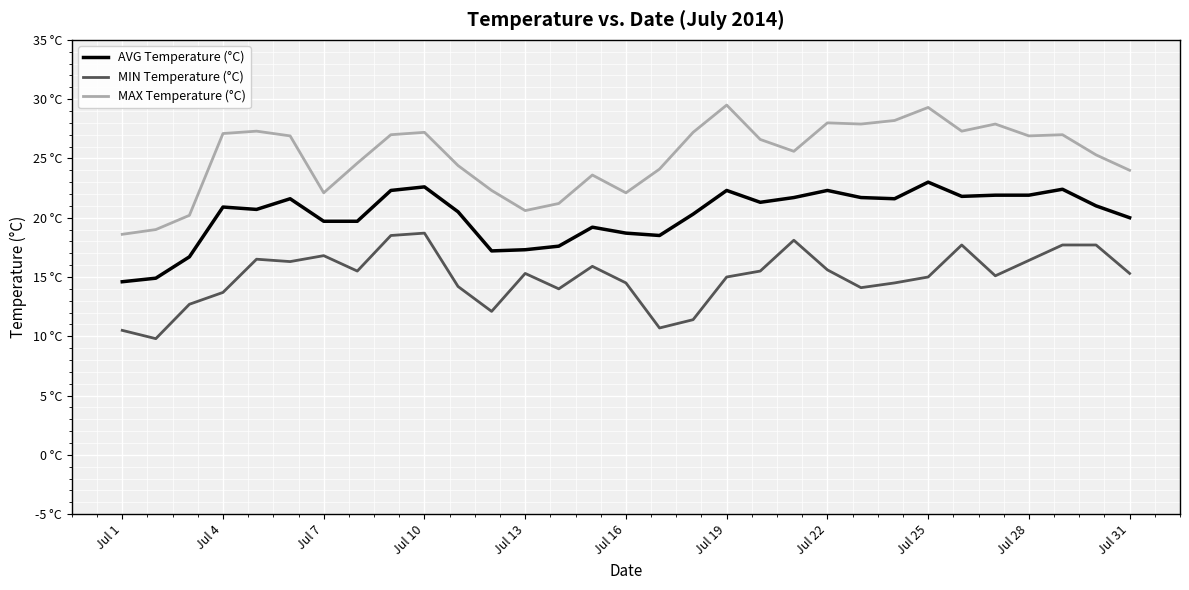

True or false: AVG Temperature (°C) and MAX Temperature (°C) cross at least once.

False